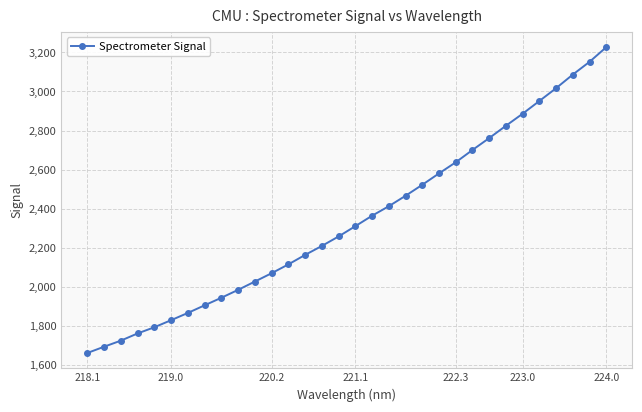

What is the greatest value displayed?

3226.8